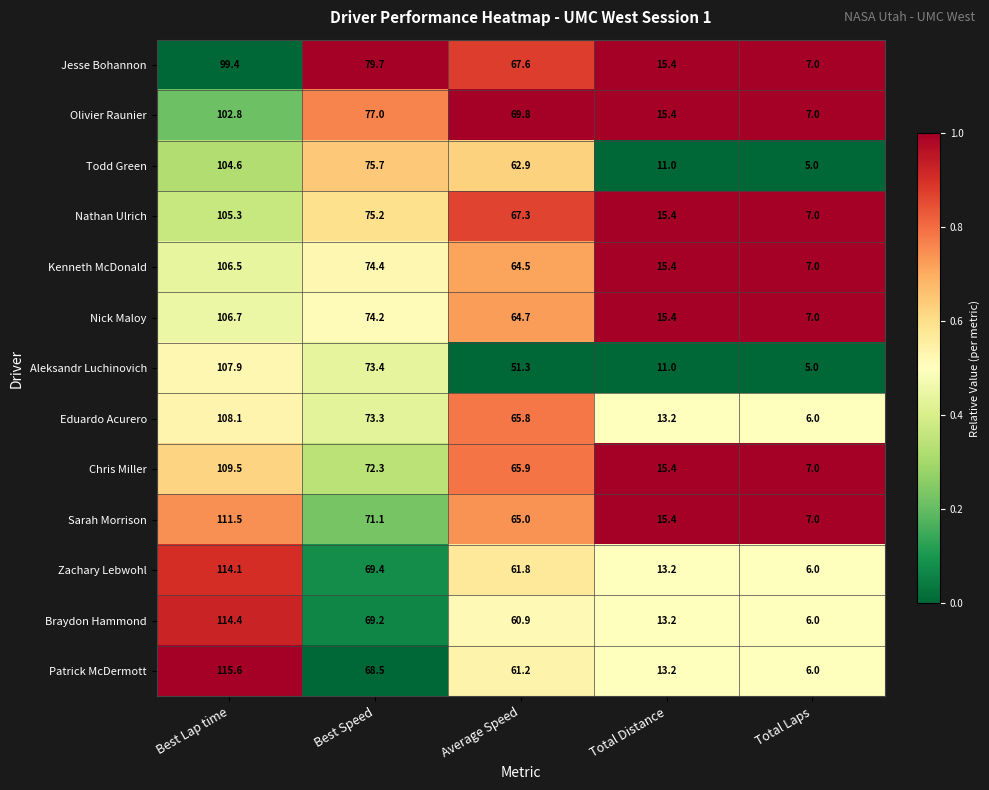

At which label is Sarah Morrison closest to 59?

Average Speed